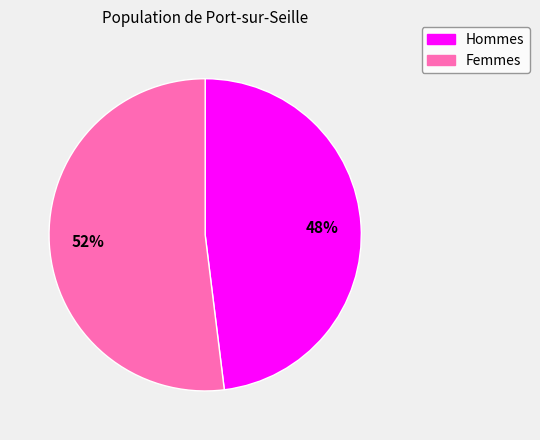

Count the number of slices in the pie.

2